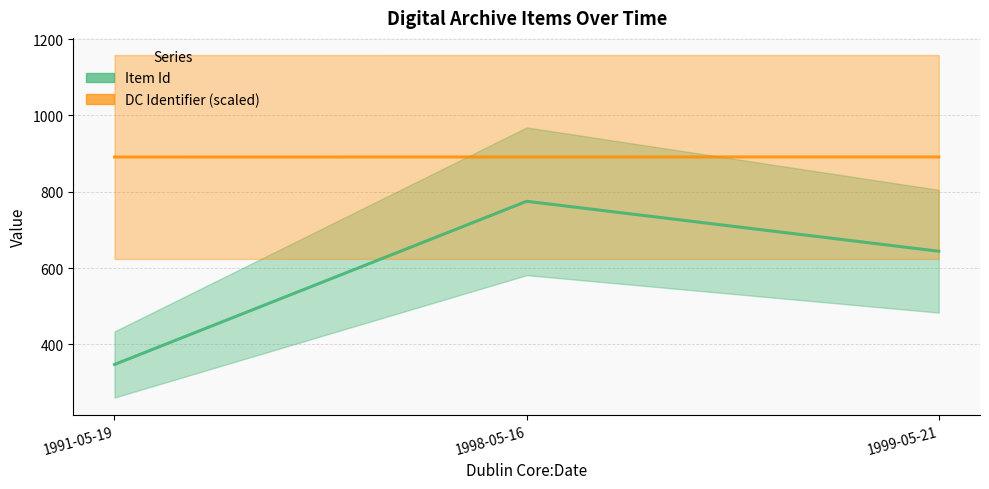

What is the sum of all Item Id values?

1766.0